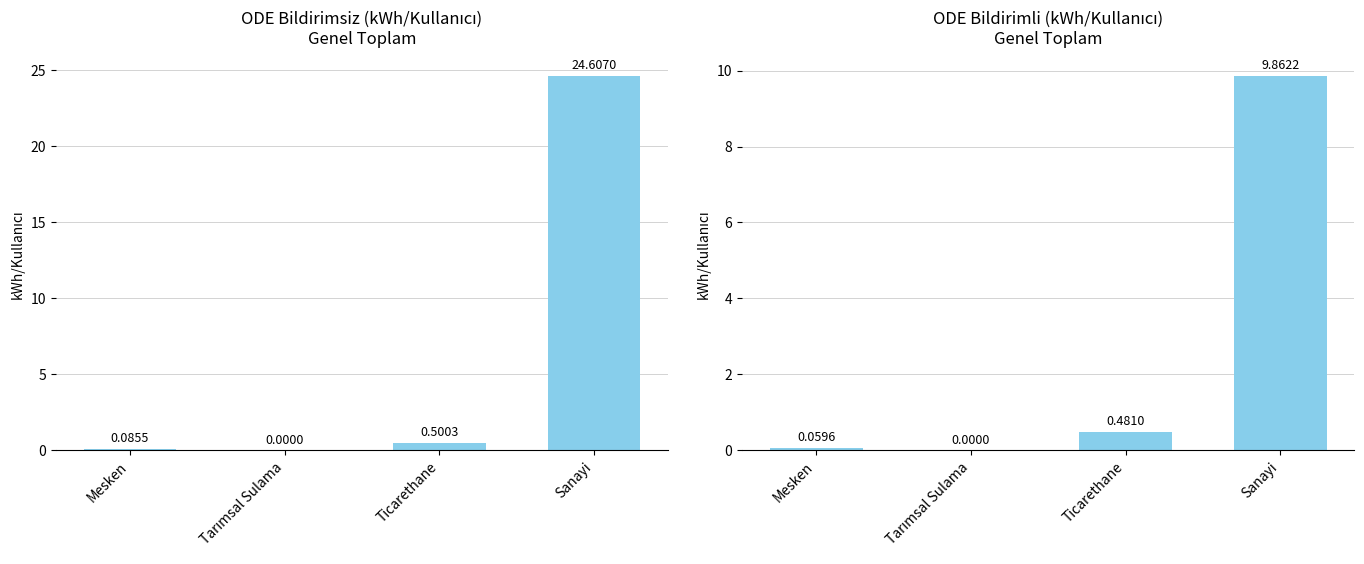

What is the label of the 3rd bar from the left?

Ticarethane